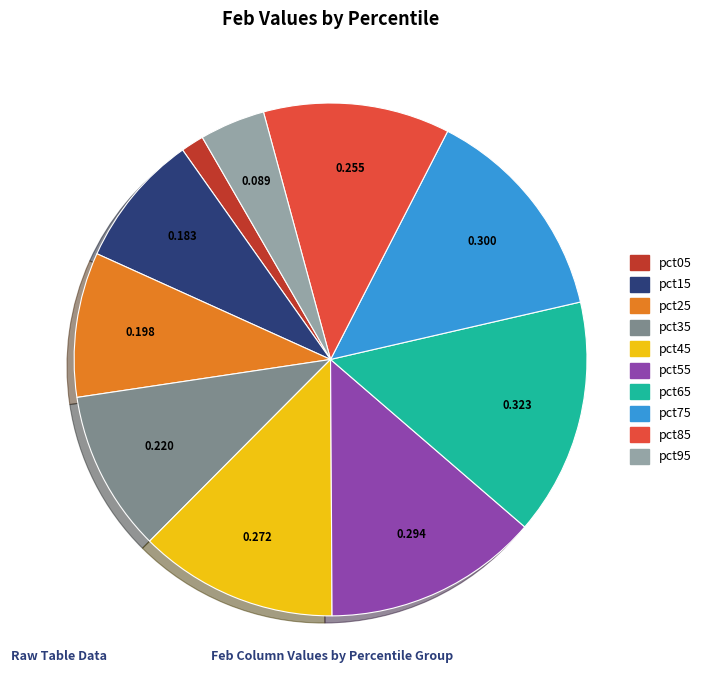

Combined, do pct05 and pct35 account for over 50%?

No